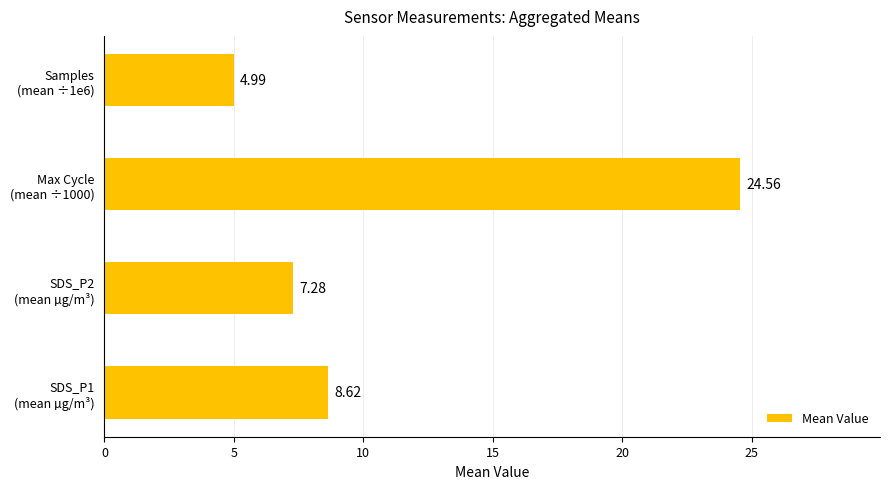

Count the number of data series in this chart.

1